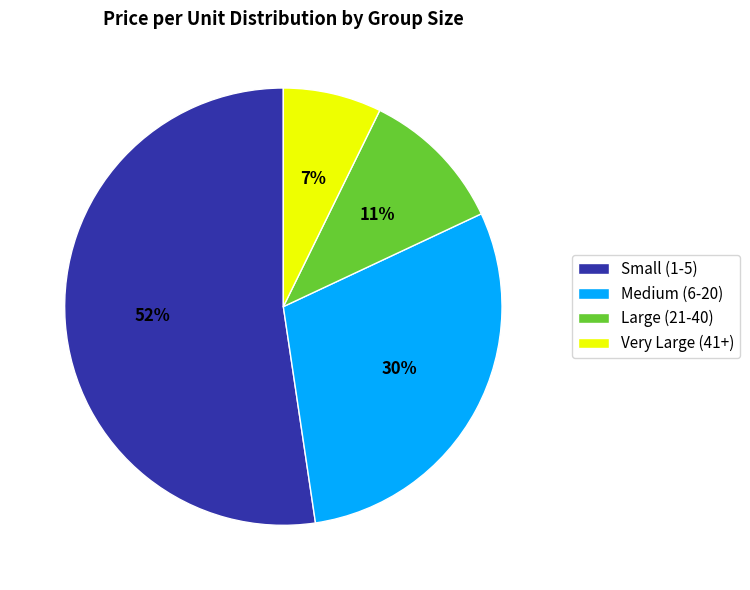

Do Medium (6-20) and Very Large (41+) together represent more than half of the pie?

No